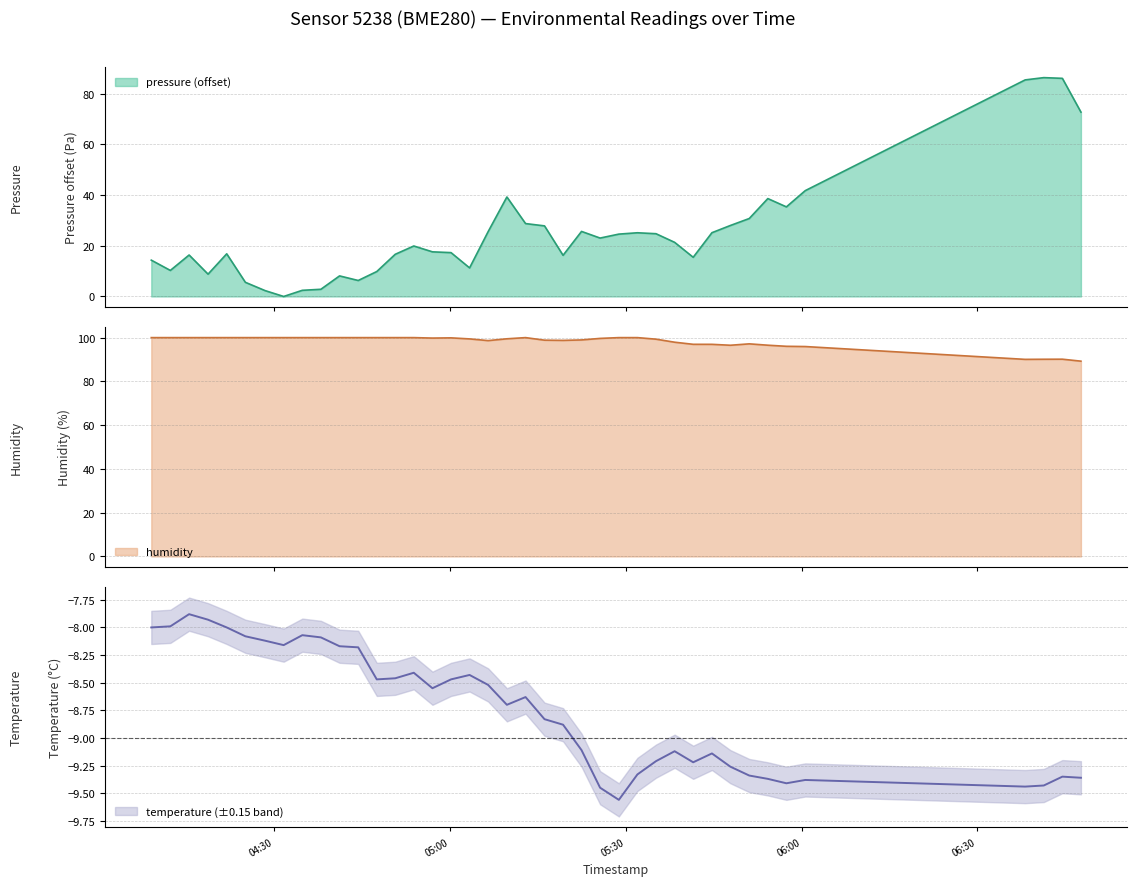

At which label does humidity first exceed 99?

2022-12-18T04:09:04